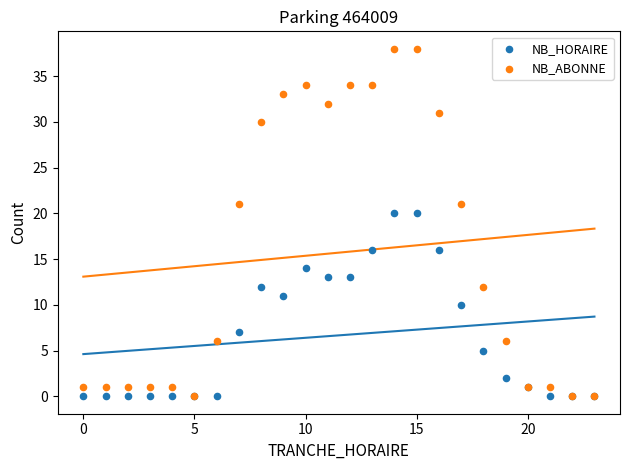

What are all the series names shown in the legend?

NB_HORAIRE, NB_ABONNE